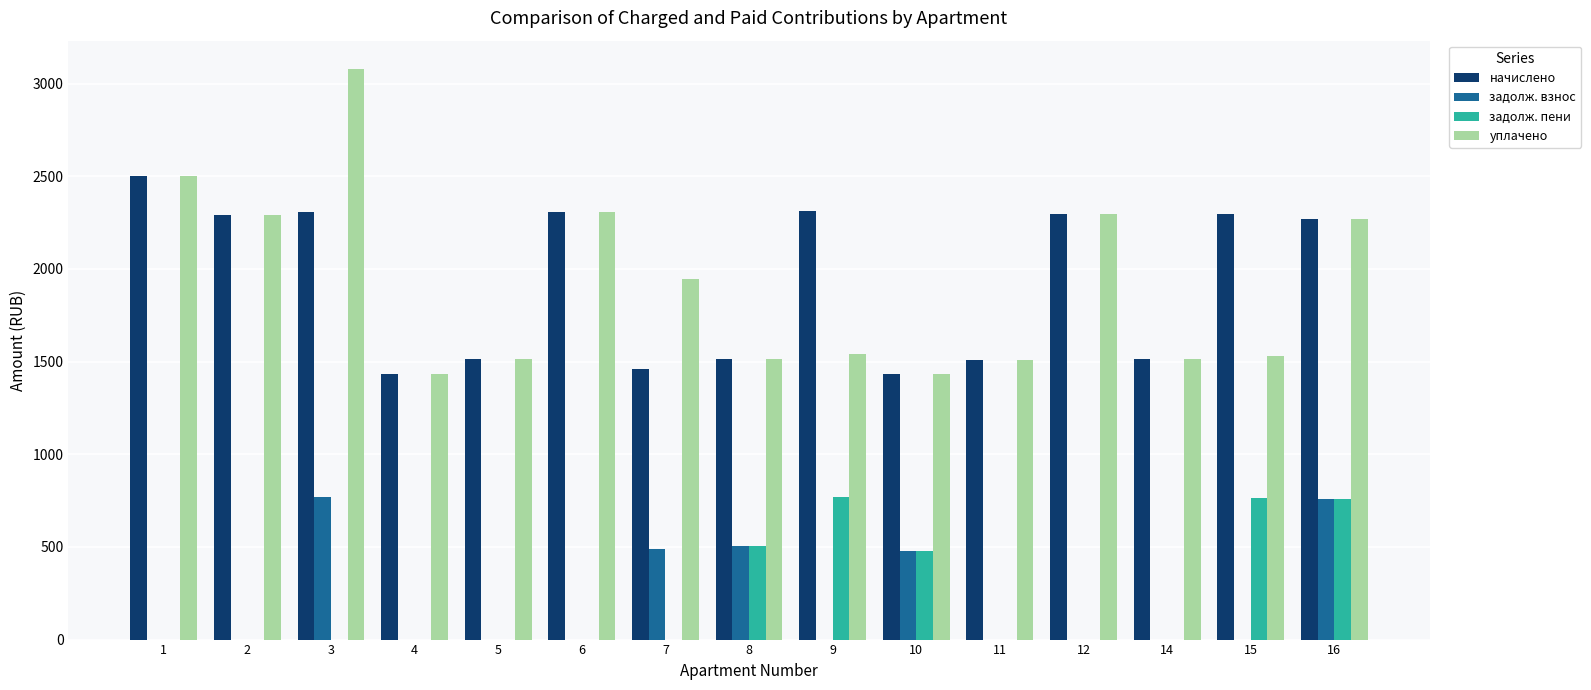

Is the value of задолж. взнос at 14 greater than the value of задолж. пени at 16?

No